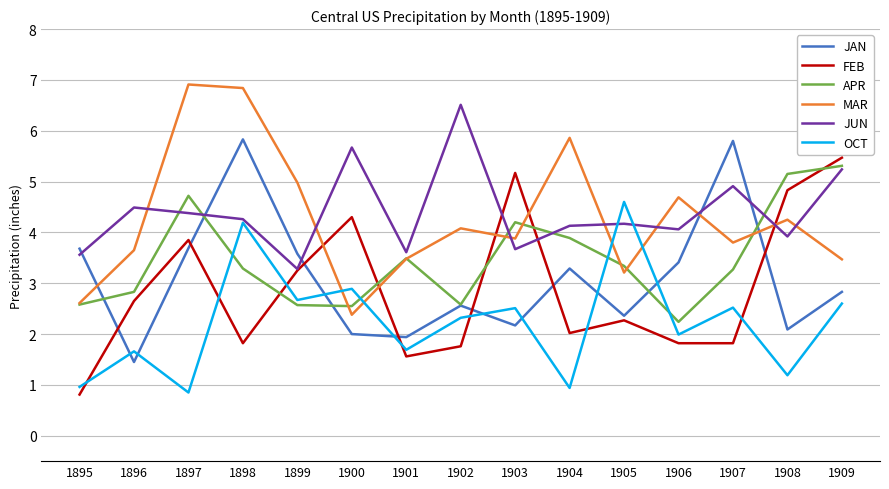

Which series has the largest total across all categories?

JUN